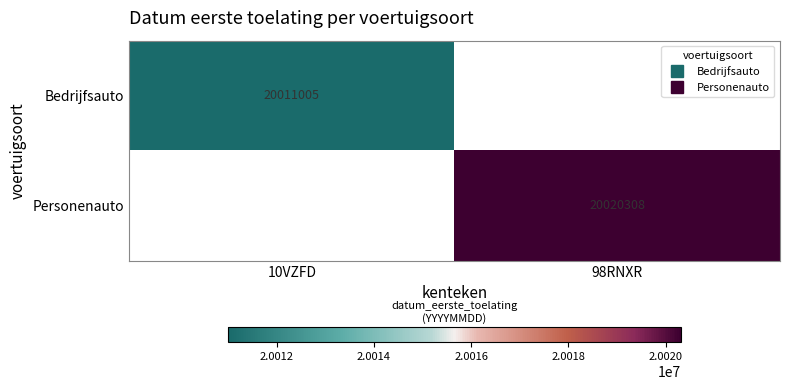

Which series has the largest total across all categories?

Personenauto